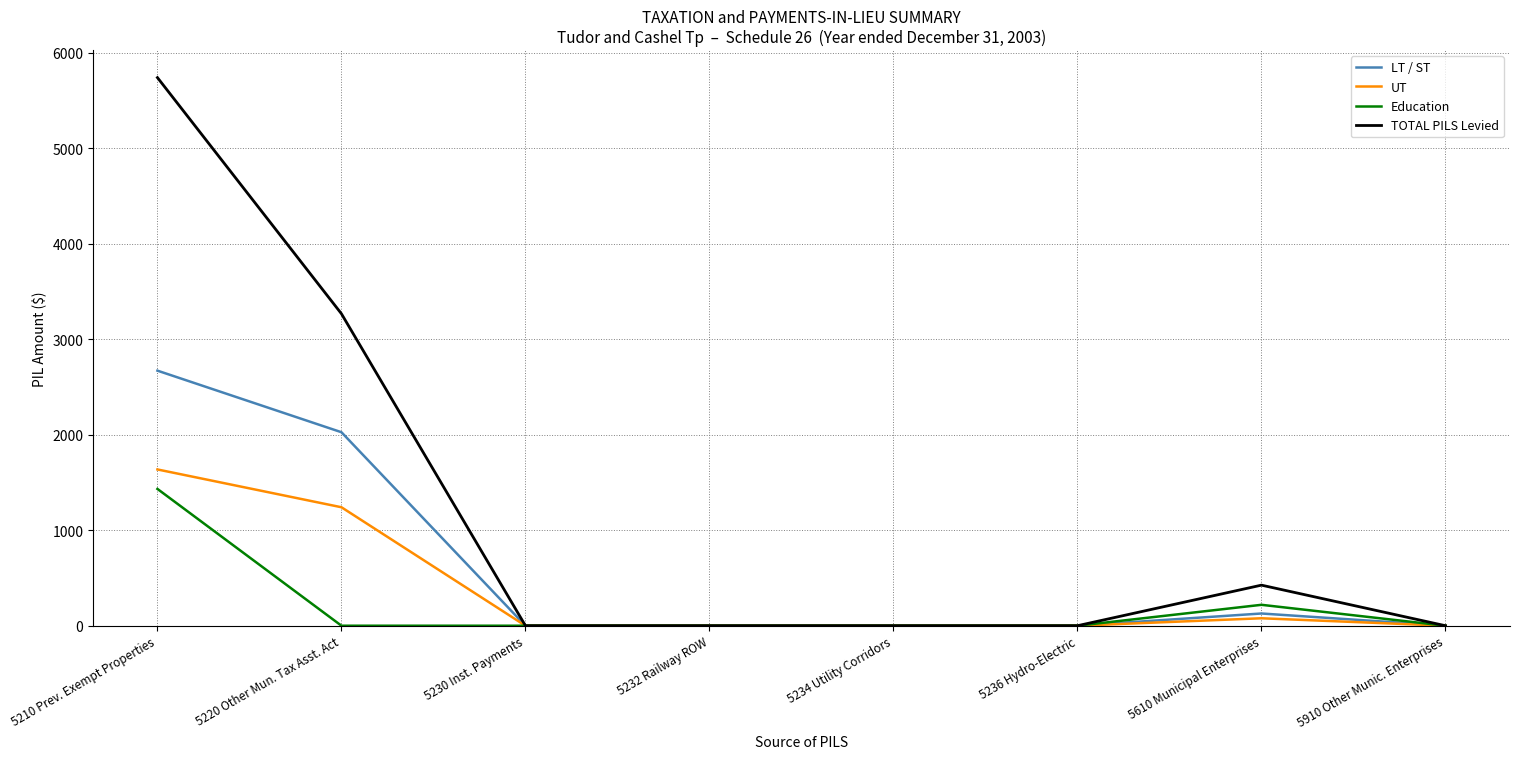

Which category has the highest value in the LT / ST series?

5210 Prev. Exempt Properties